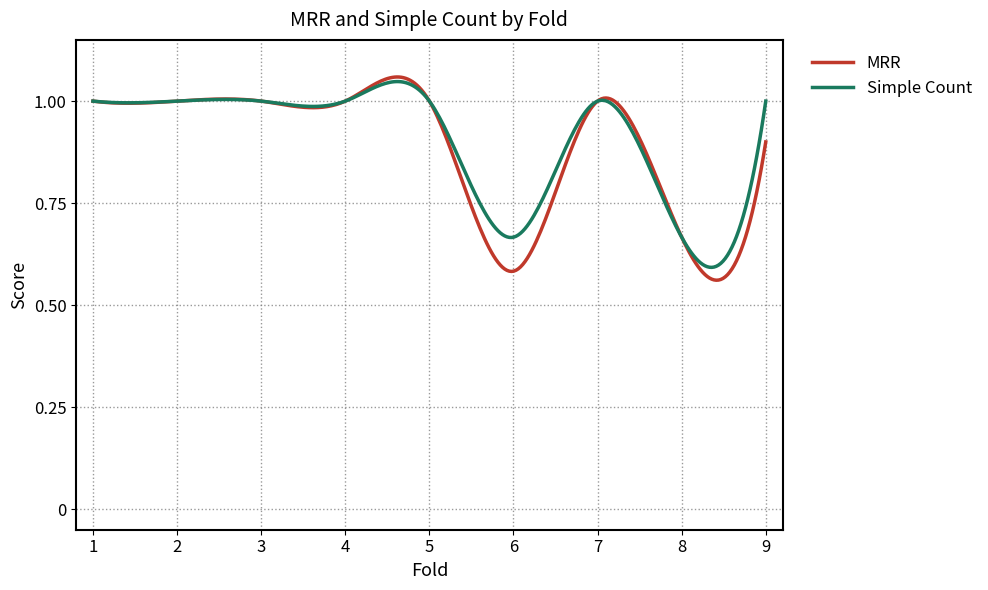

How many lines are shown in the chart?

2